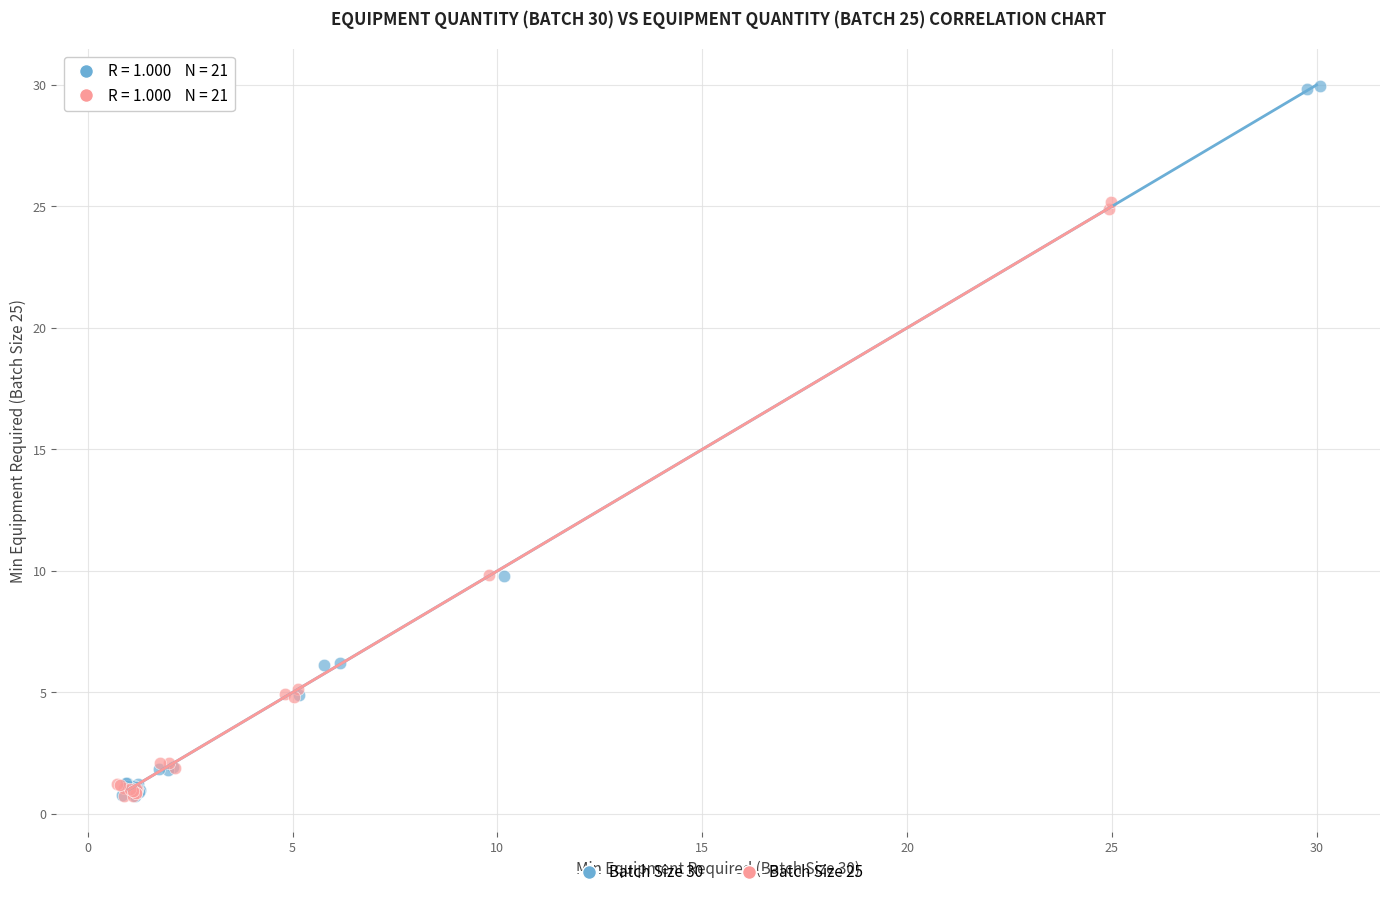

Which series has the largest Y range (max minus min)?

Batch Size 30